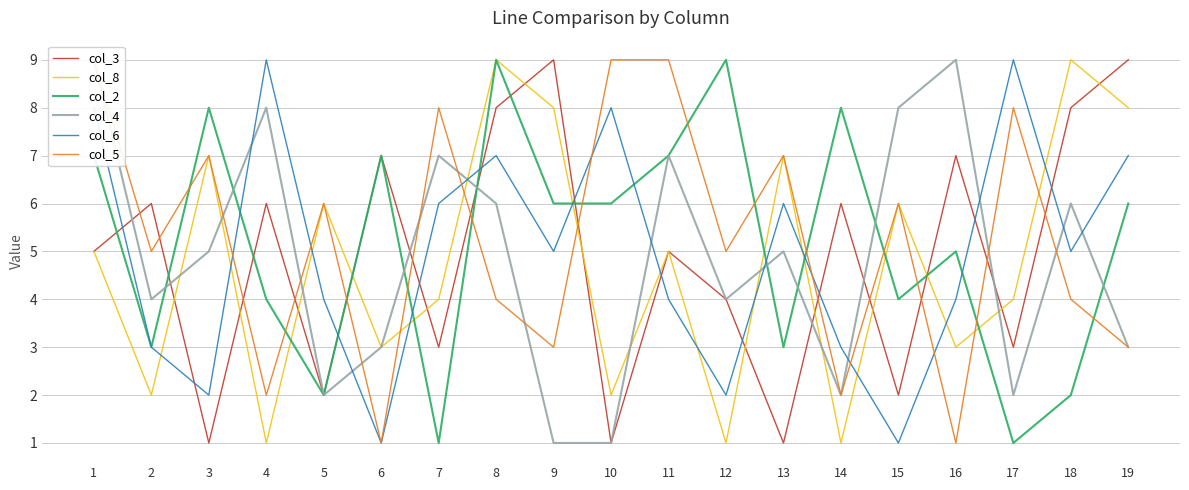

True or false: col_4 has more than 0 interior local peaks.

True